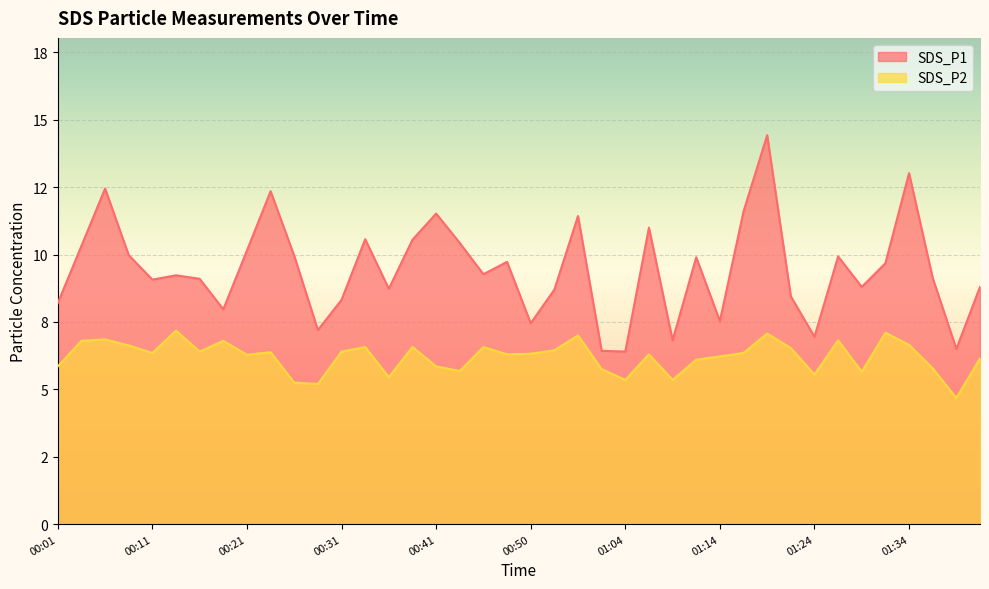

What is the difference between the maximum and minimum values in the SDS_P2 series?

2.5